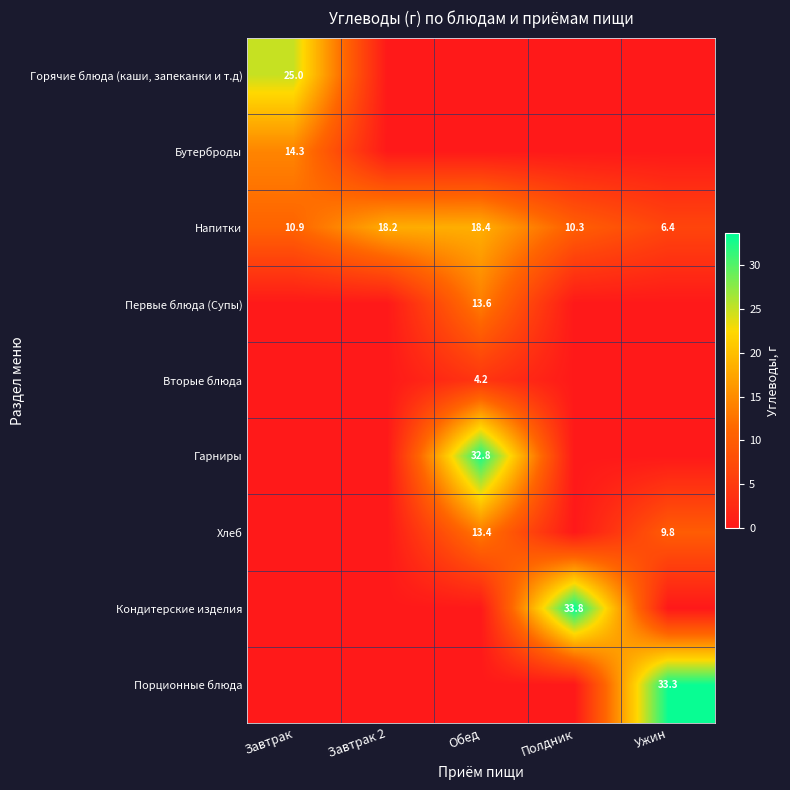

What is the average value of the Напитки series?

12.8